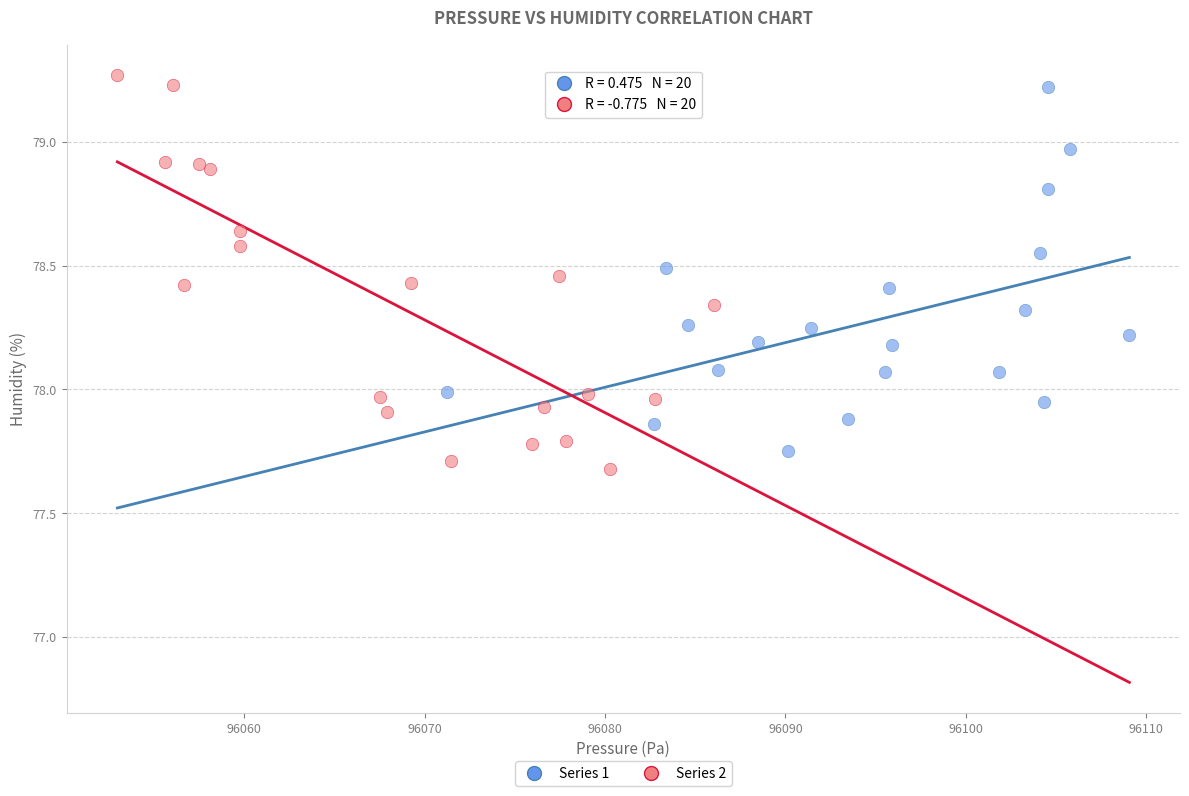

Which series contains the highest Y value?

Series 2